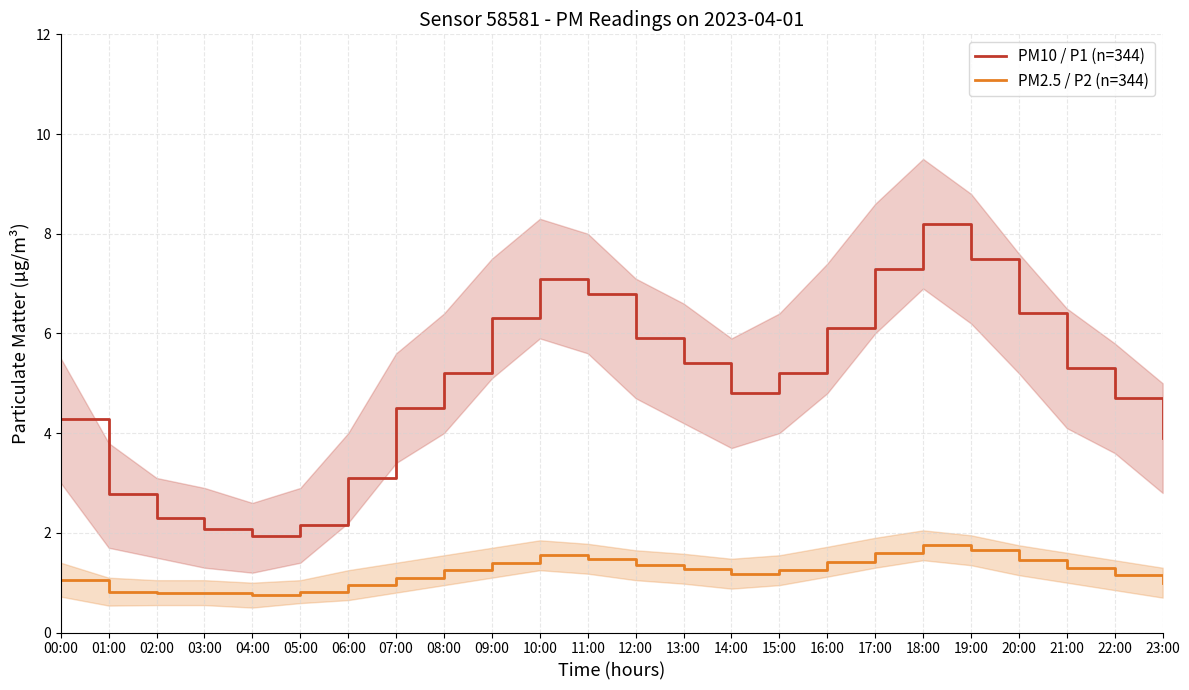

True or false: PM2.5 / P2 (n=344) and PM10 / P1 (n=344) intersect in this chart.

False